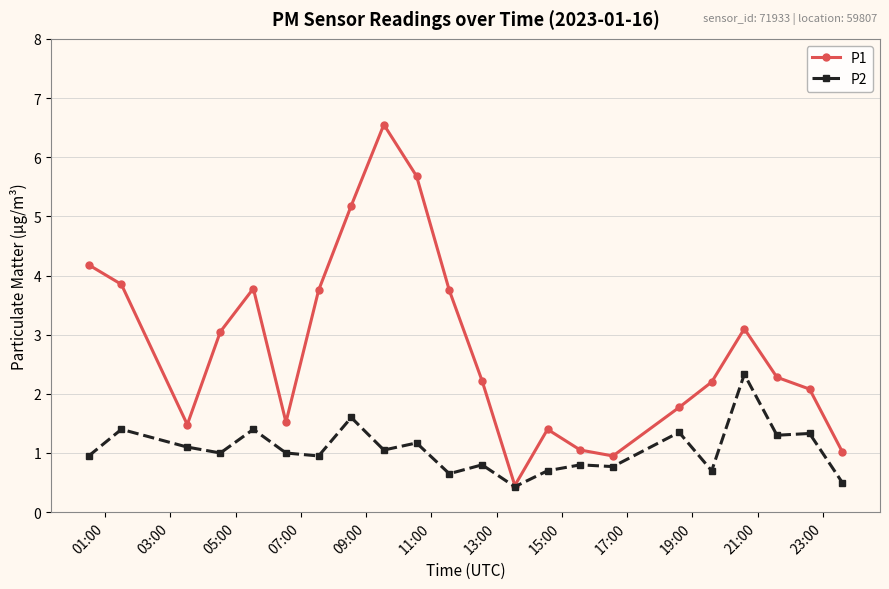

List the series in order of their overall mean, lowest first.

P2, P1